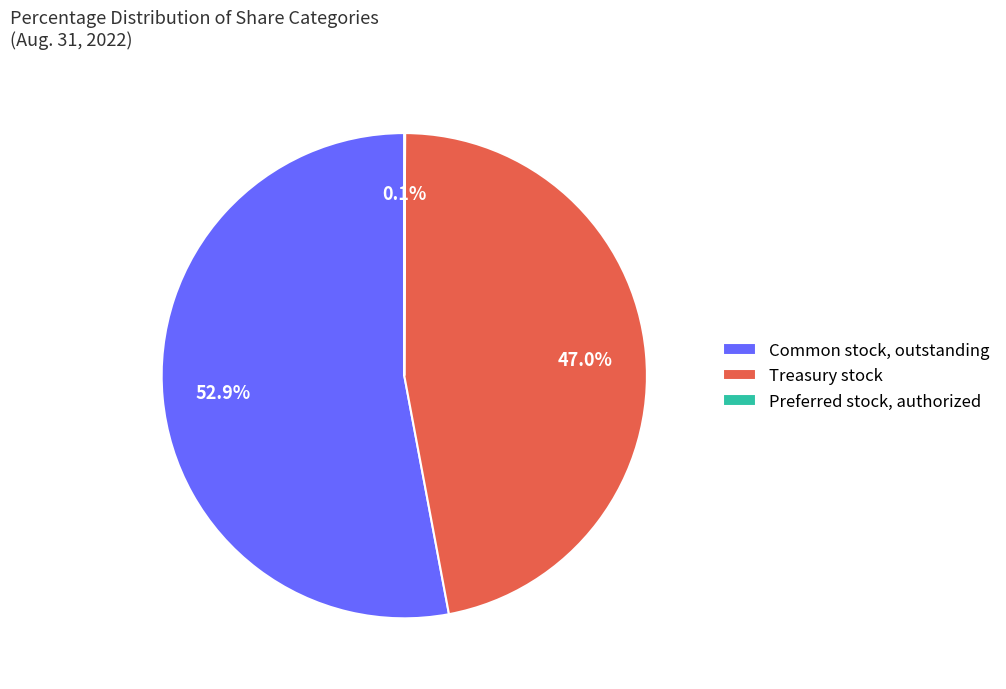

Approximately how many times larger is the value at Common stock, outstanding compared to Treasury stock?

1.1